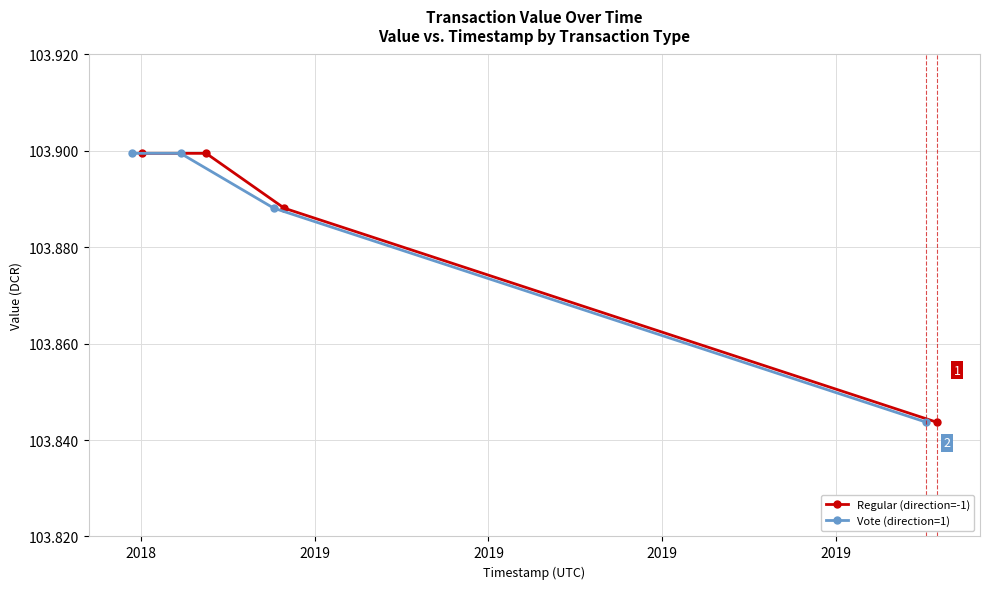

Count the Regular (direction=-1) values in the range 103 to 104.

4